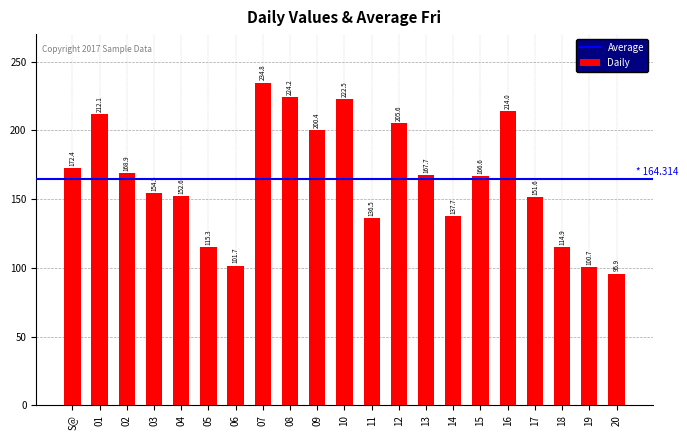

The value at 02 is 51.5. True or false?

False